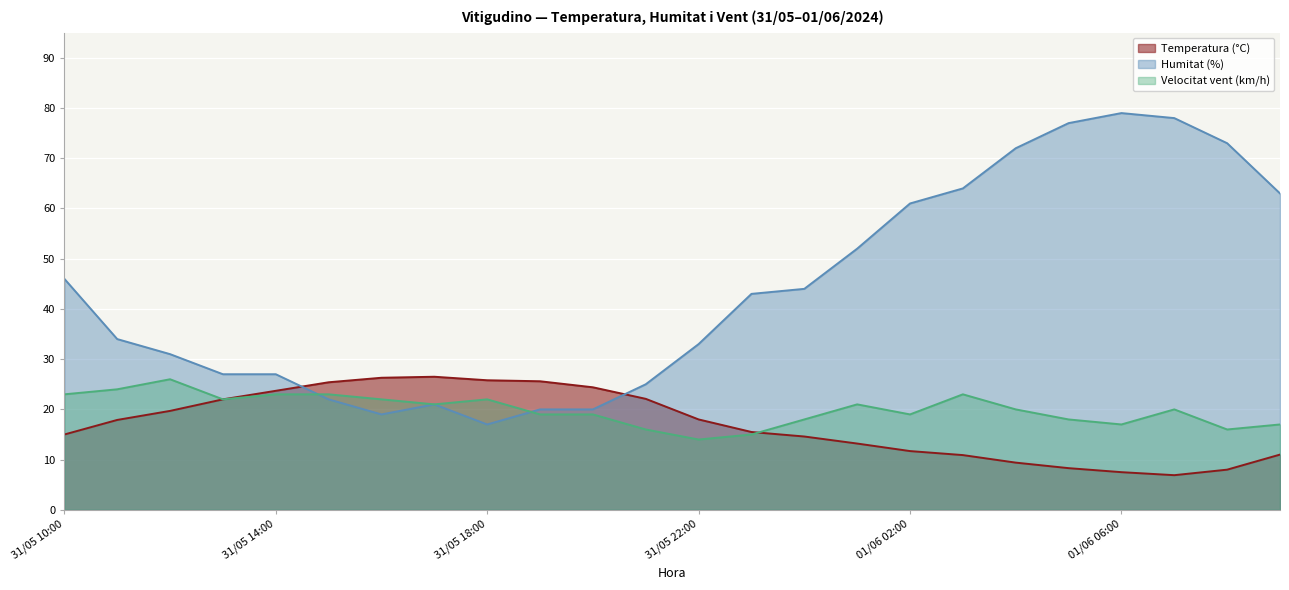

How many times do Velocitat vent (km/h) and Humitat (%) cross each other?

2